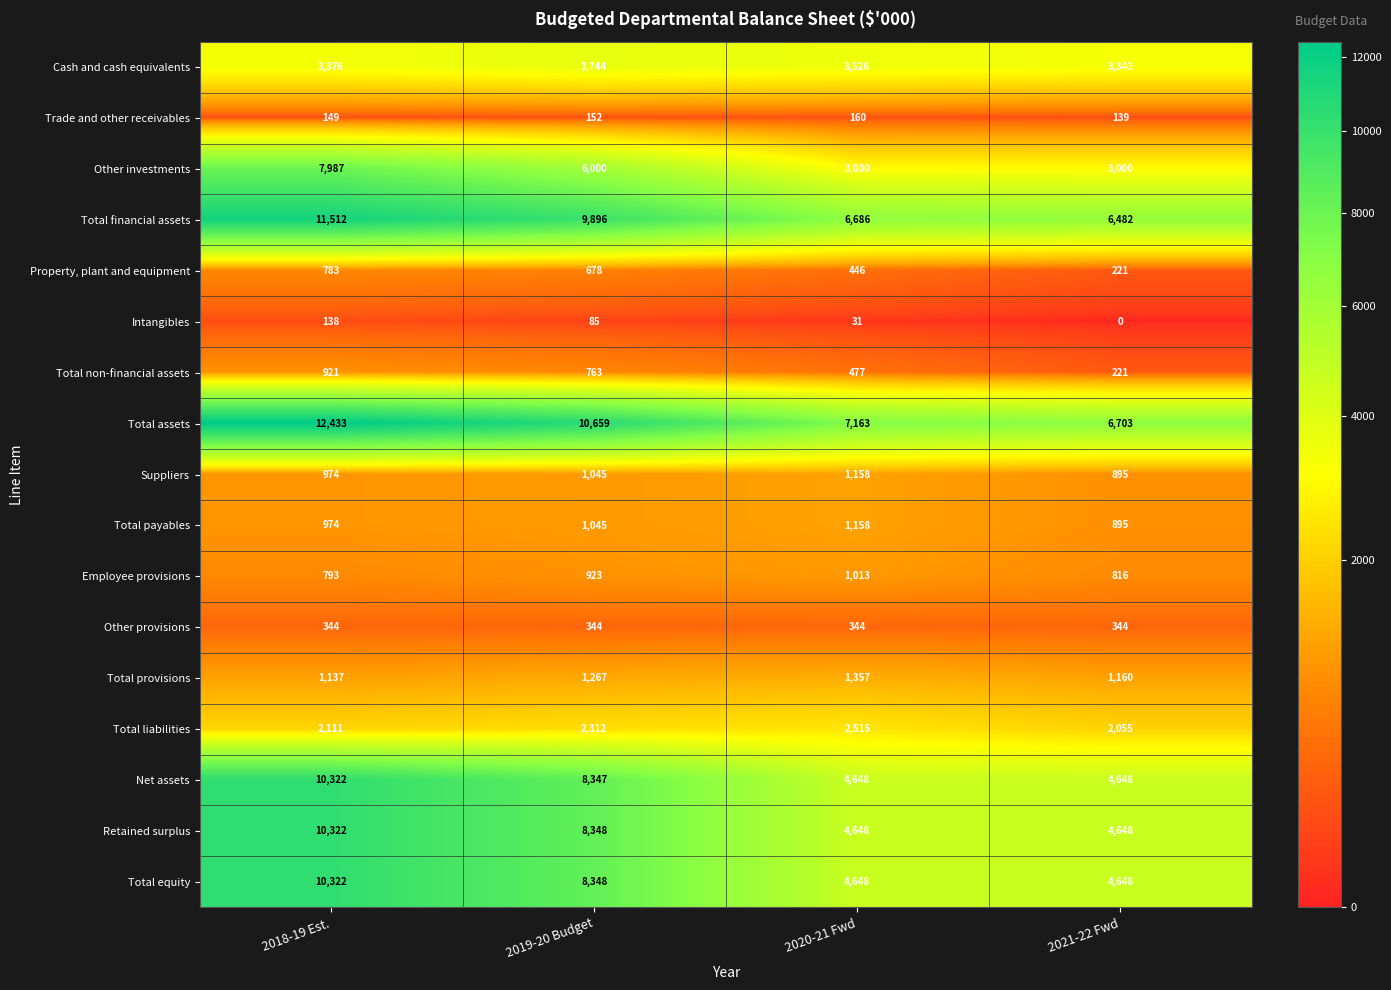

True or false: Suppliers has a value of 1380 at 2021-22 Fwd.

False